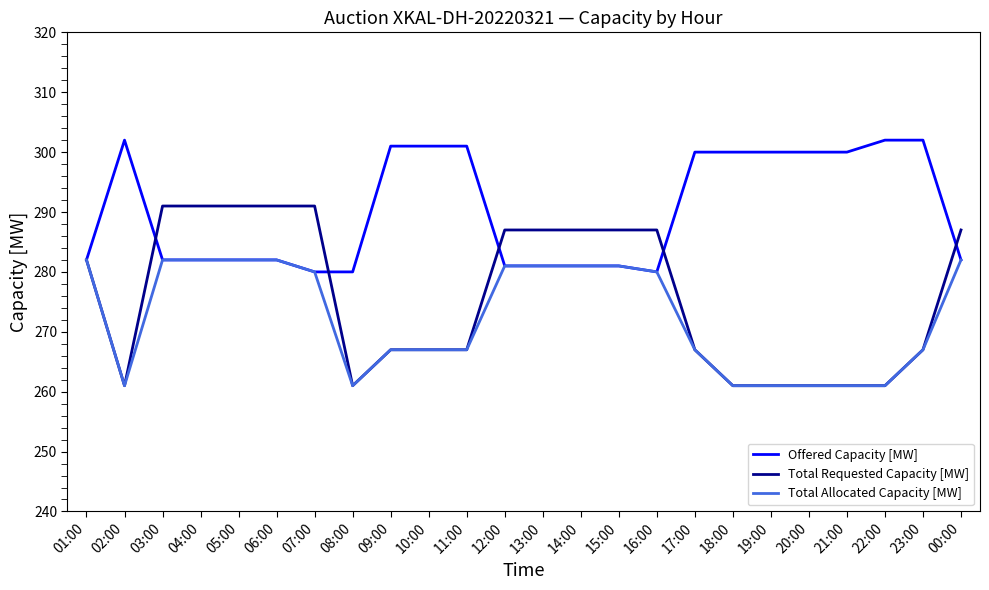

What is the difference between the highest and lowest values at 15:00?

6